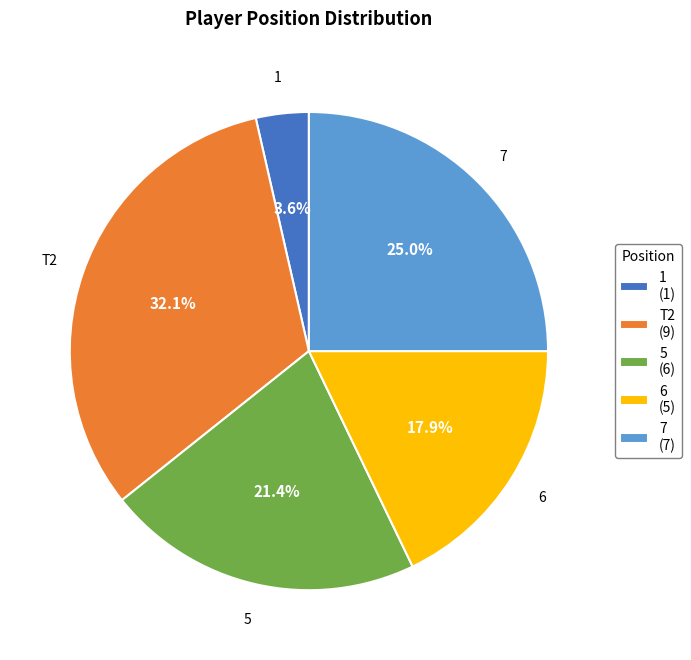

Does T2 (9) represent more than half of the total?

No